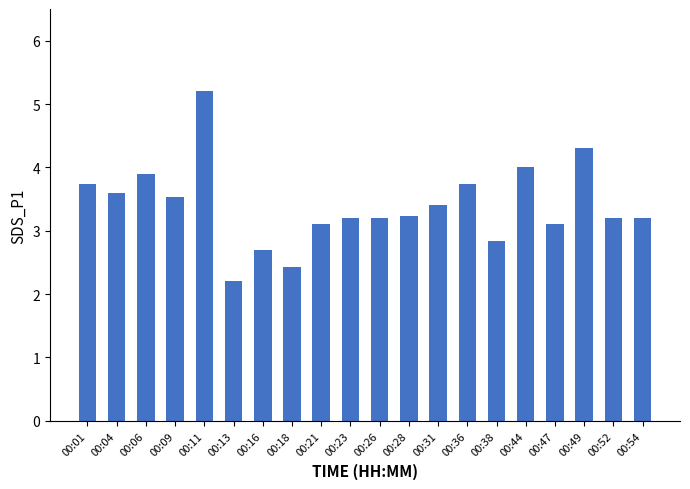

Approximately how many times larger is the value at 00:13 compared to 00:38?

0.8